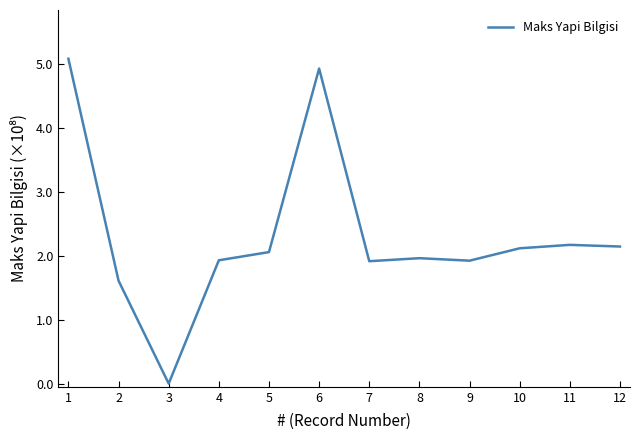

Reading right to left, extract all data points from this chart.

214562936	217167188	211811997	192409365	196316194	191594274	493144935	205832678	193036829	0	161140587	508498862